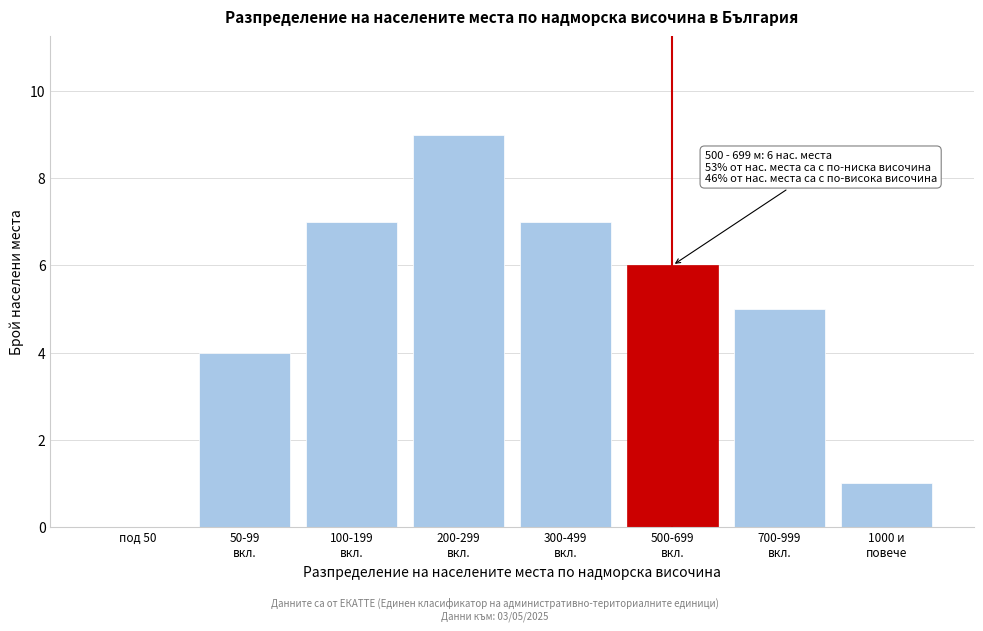

What is the greatest value displayed?

9